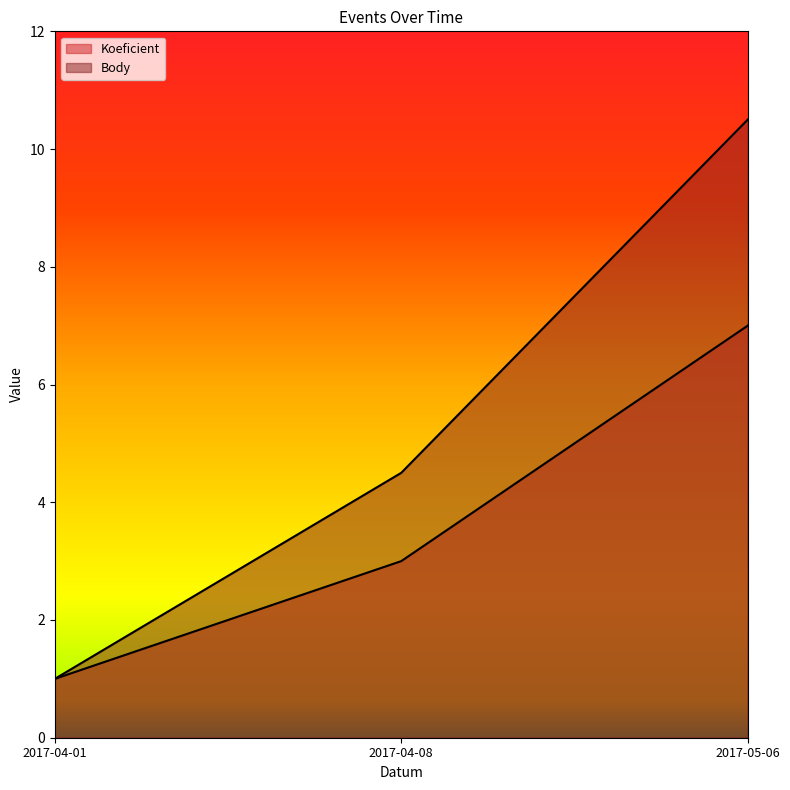

Rank the series by their maximum value, from highest to lowest.

Body, Koeficient